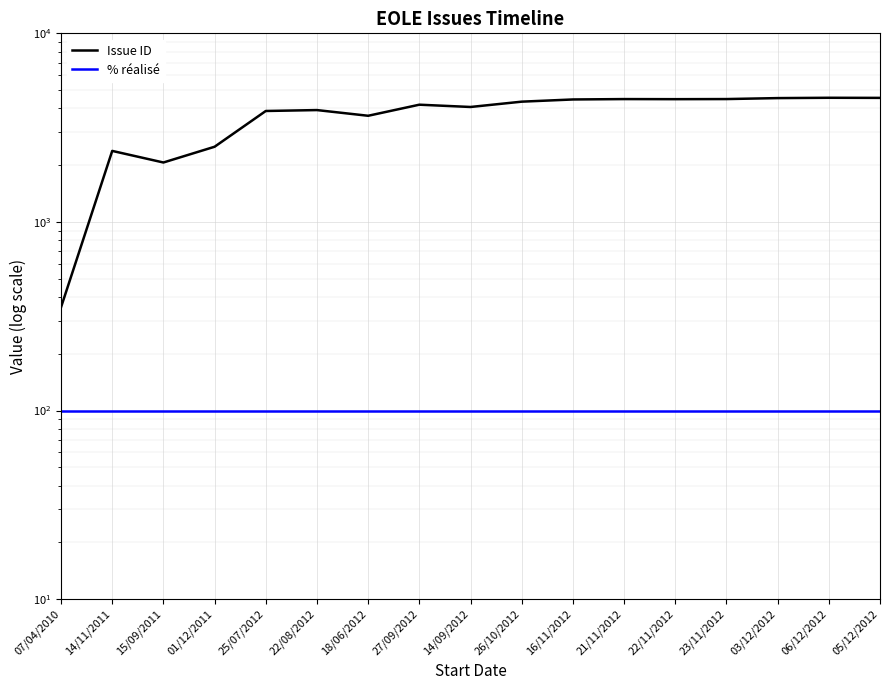

What is the lowest value of the Issue ID series?

353